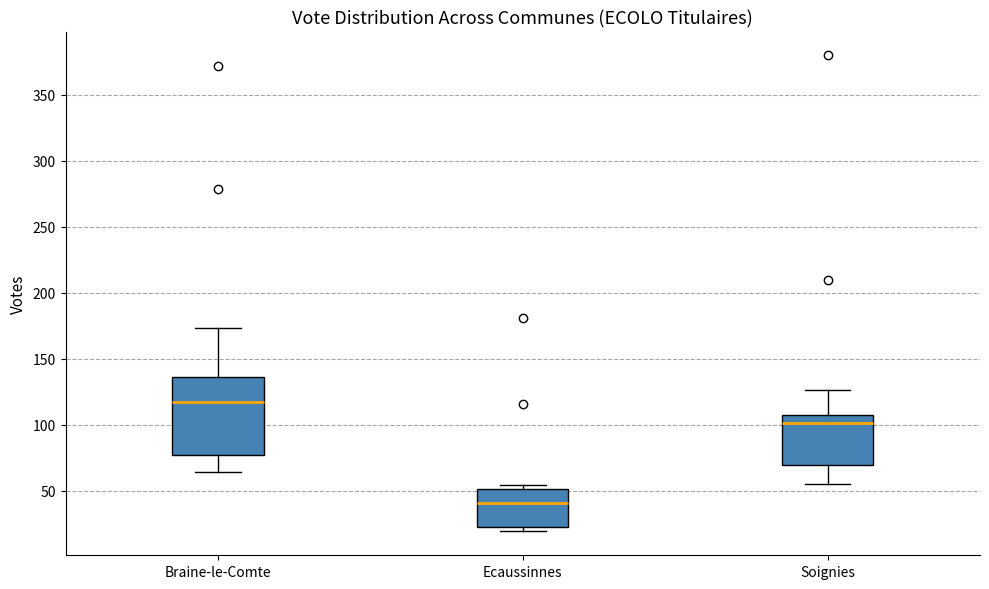

Which box is the tallest, from its lower edge to its upper edge?

Braine-le-Comte